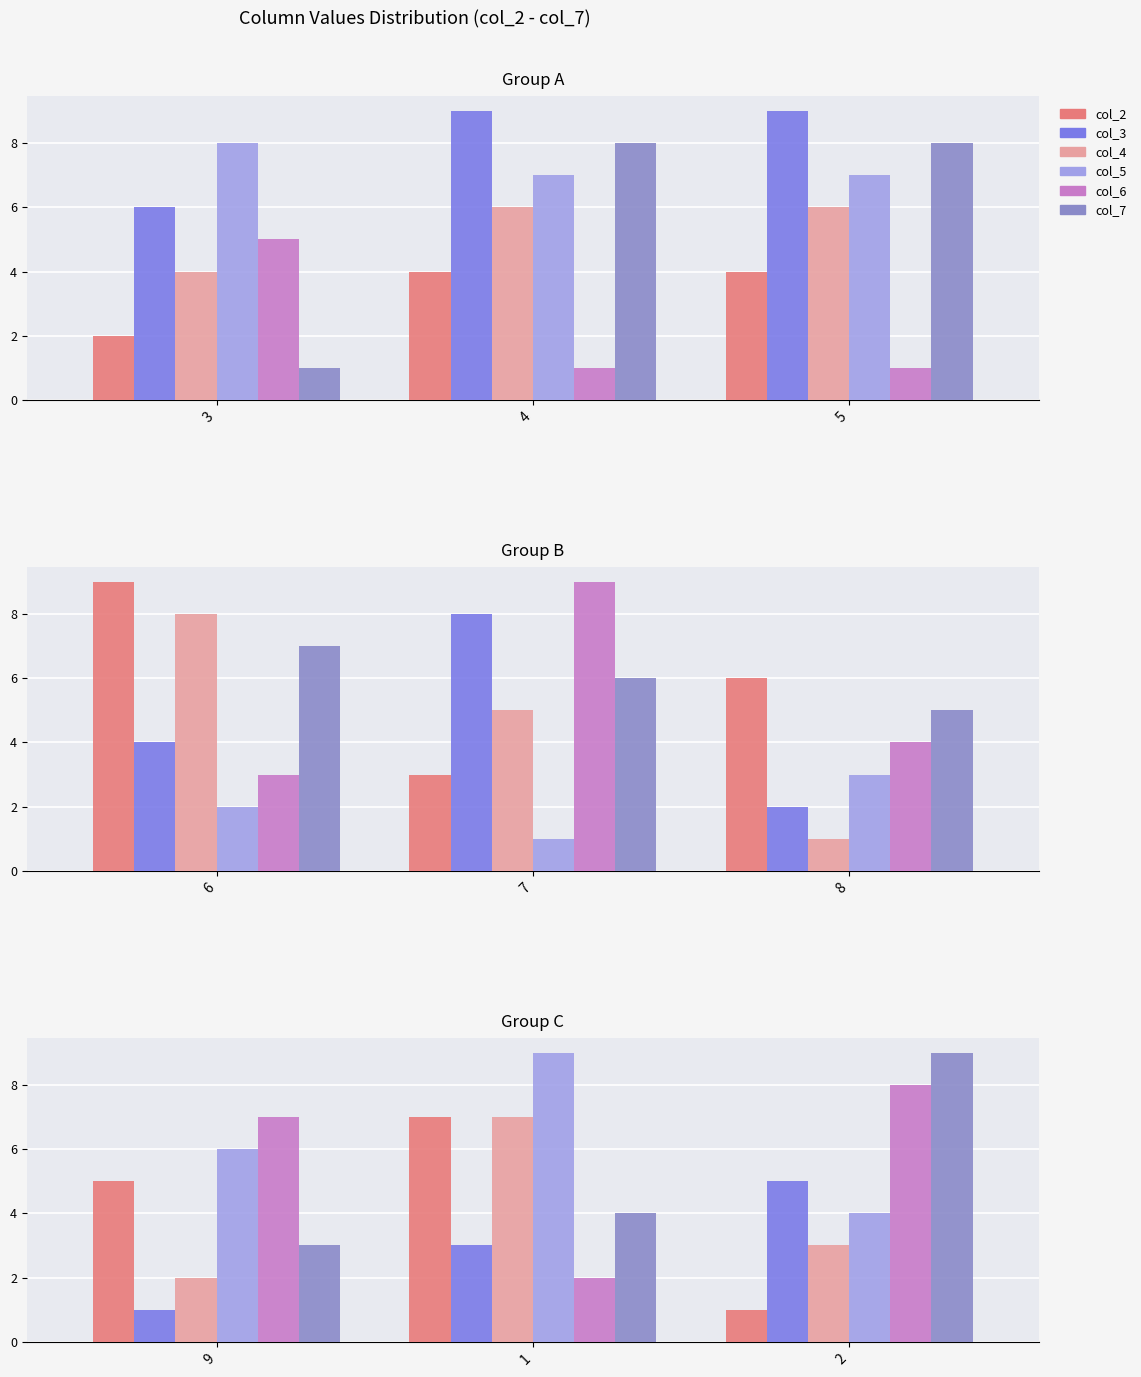

Which series has the widest spread of values?

col_2